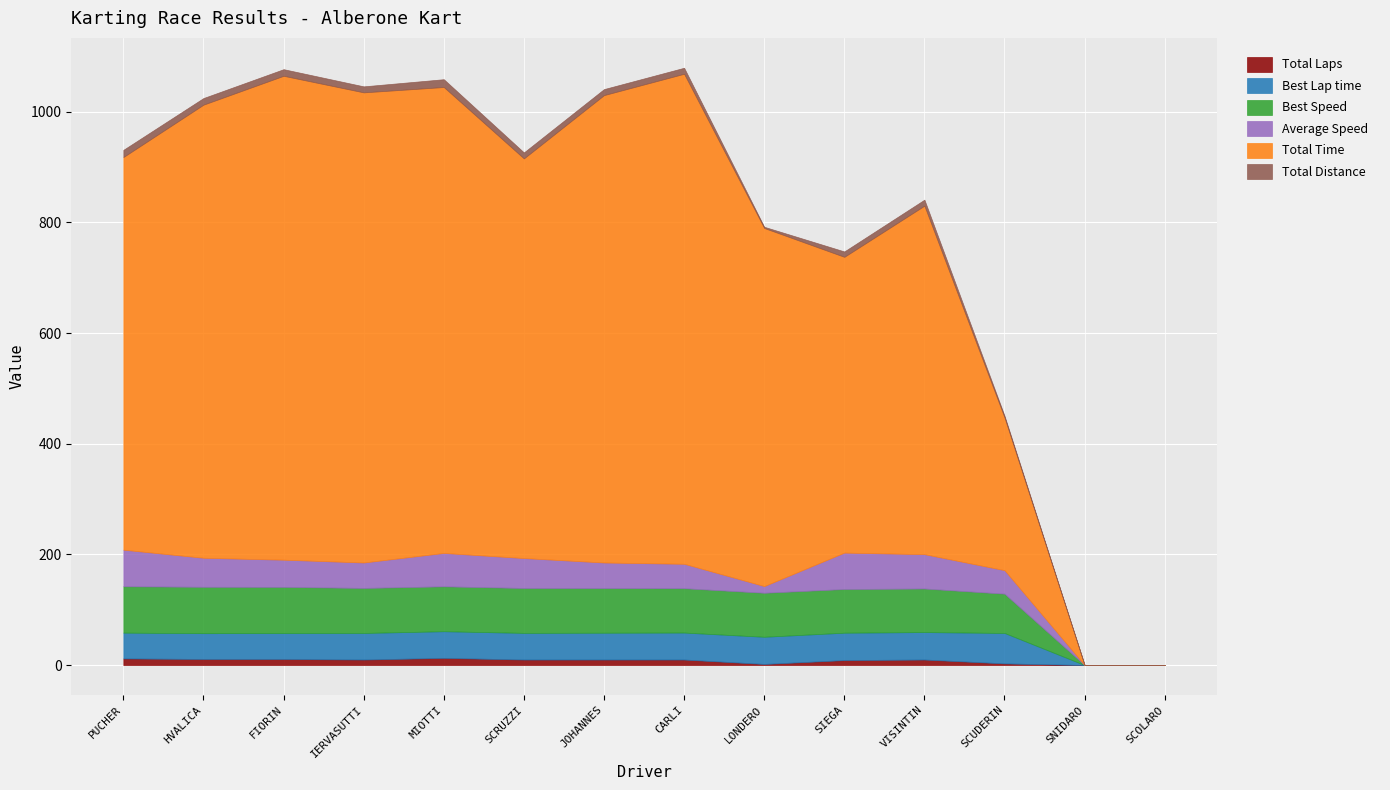

What are all the series names shown in the legend?

Total Laps, Best Lap time, Best Speed, Average Speed, Total Time, Total Distance